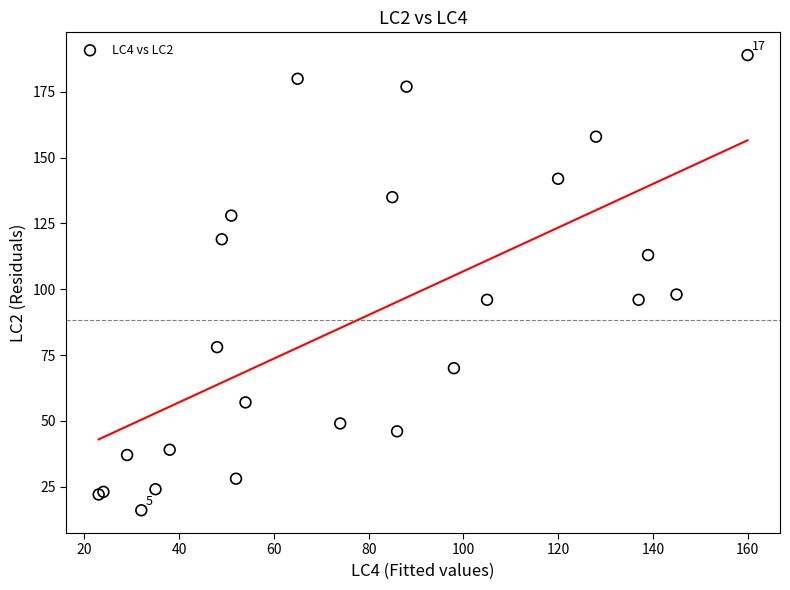

What Y value in the scatter plot is closest to 102?

98